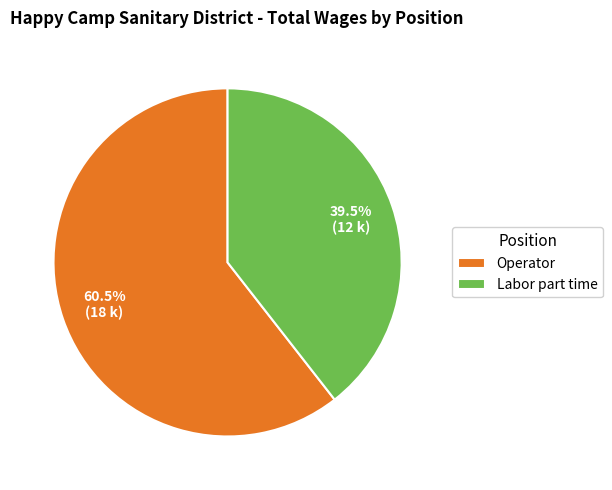

What is the largest slice in the pie chart?

Operator